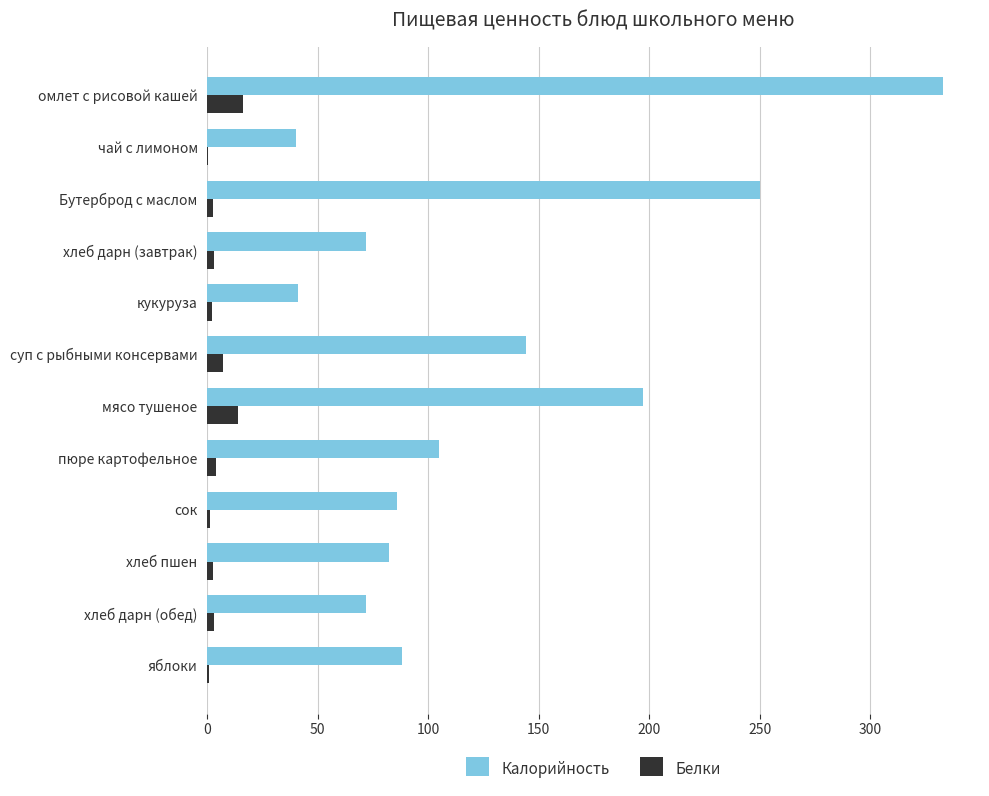

What are all the series names shown in the legend?

Калорийность, Белки